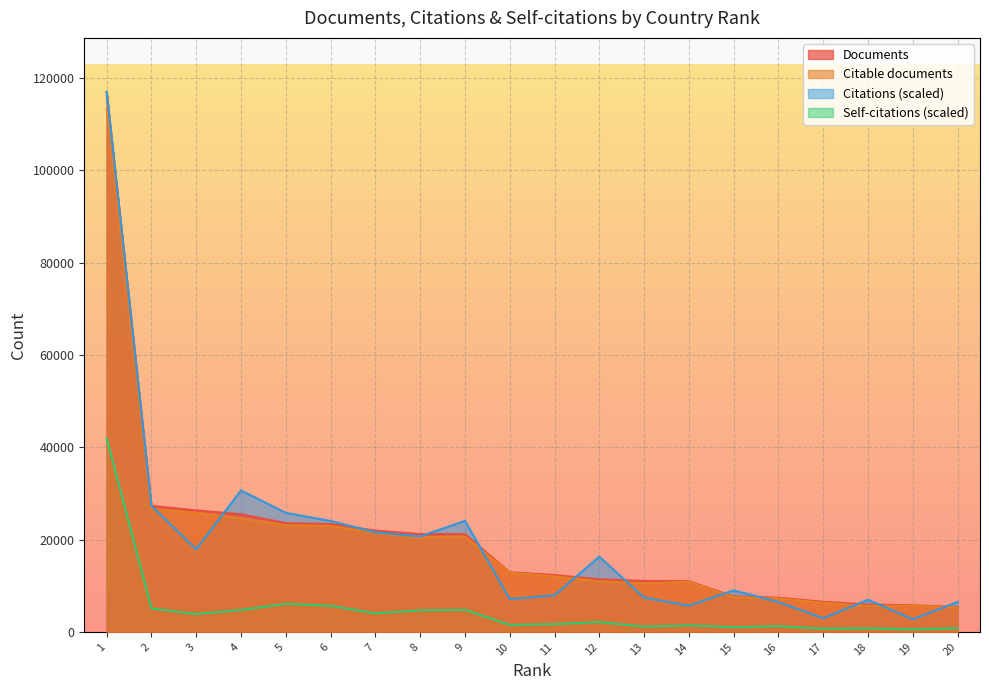

What is the approximate value of Self-citations at 14?

1428.9